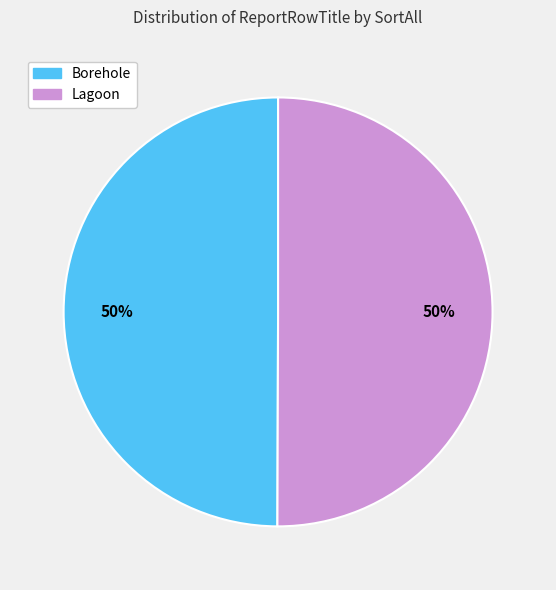

Do Borehole and Lagoon together represent more than half of the pie?

Yes